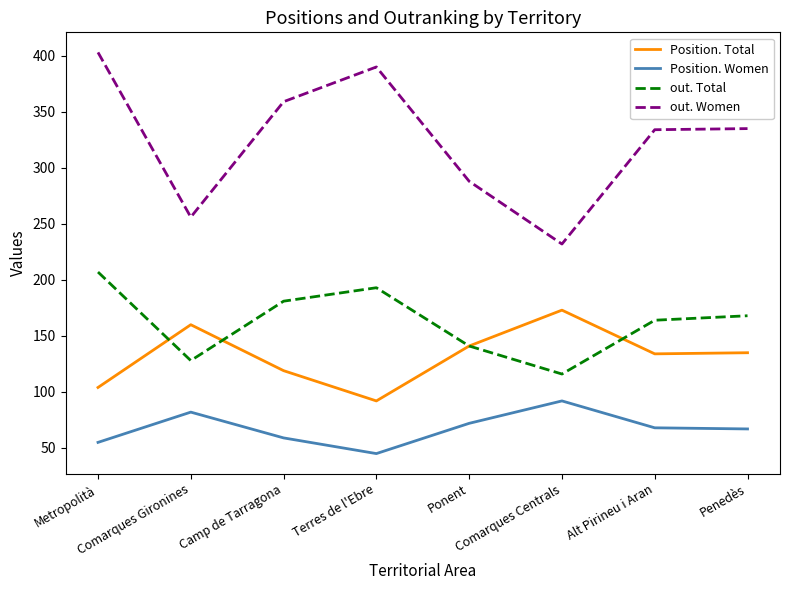

At which category is the sum across all series the highest?

Metropolità